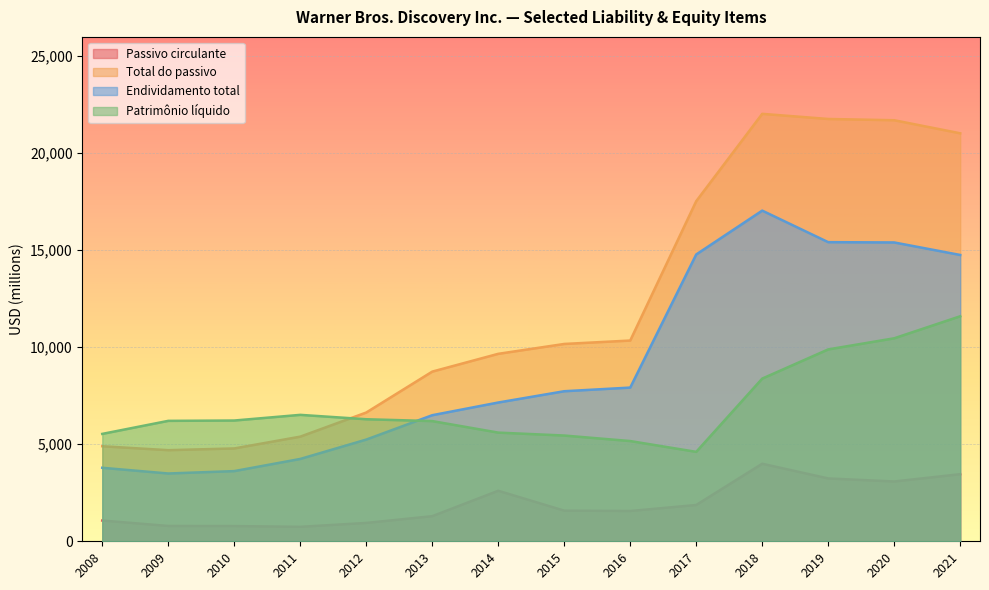

Which category has the lowest value in the Patrimônio líquido series?

2017